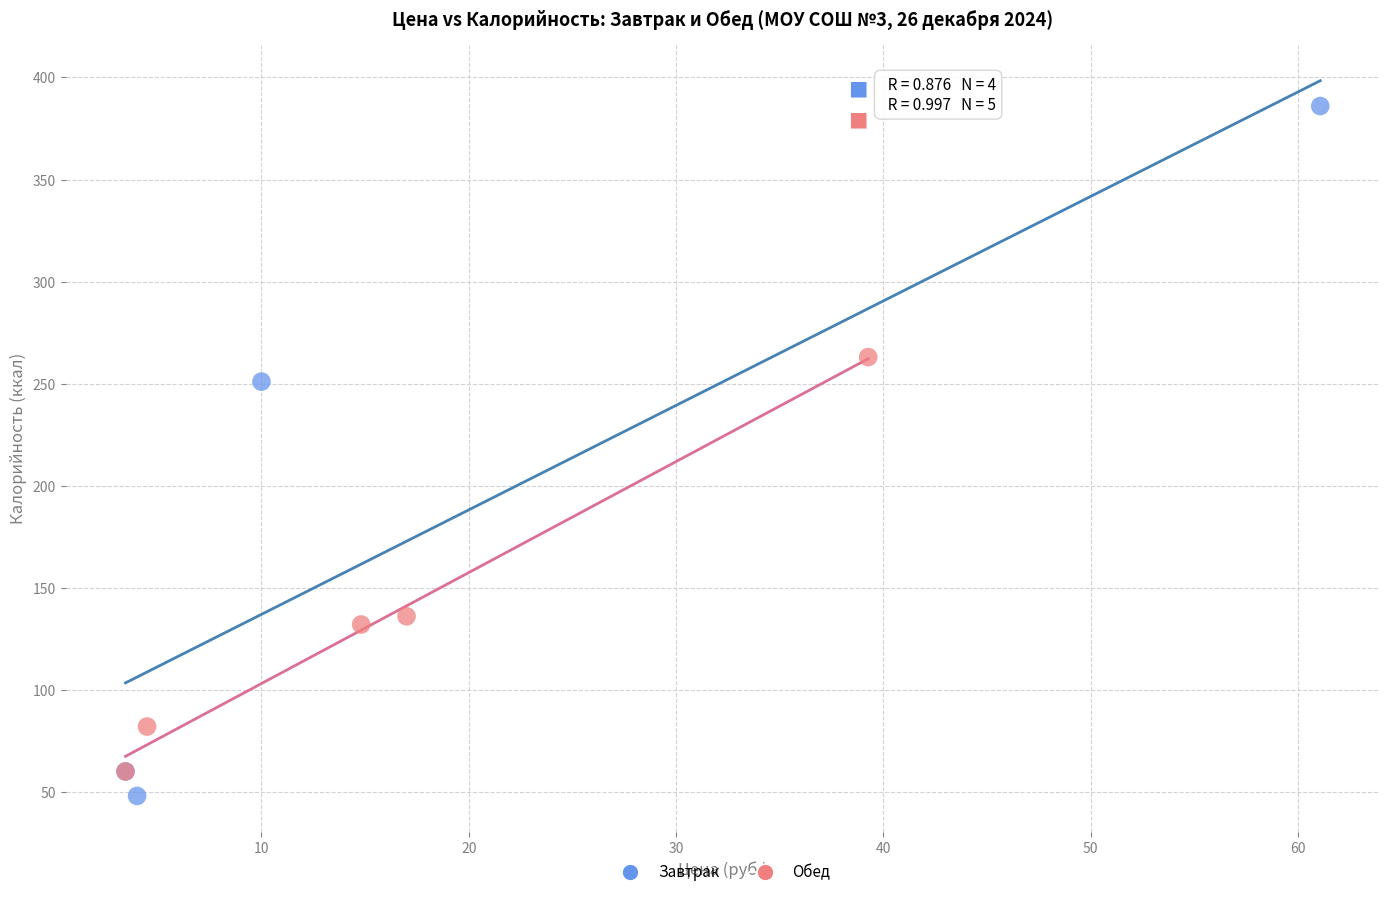

Which series has the largest Y range (max minus min)?

Завтрак